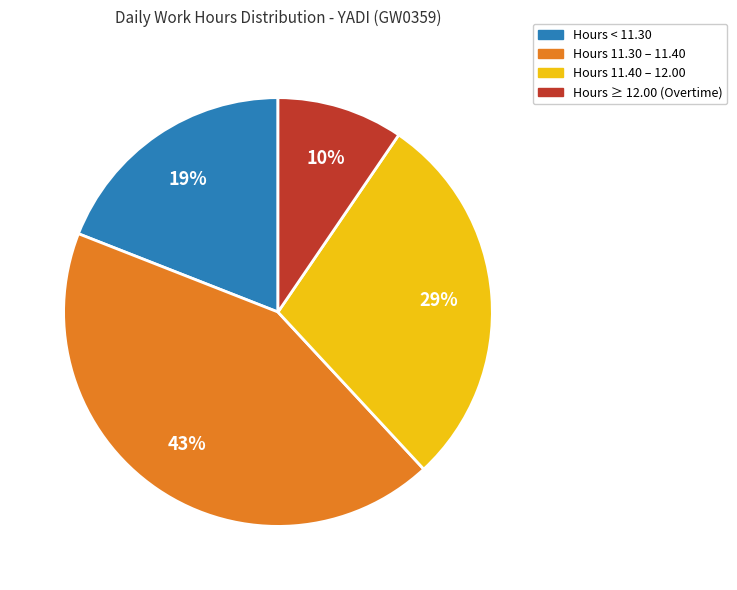

Does any single category account for the majority?

No